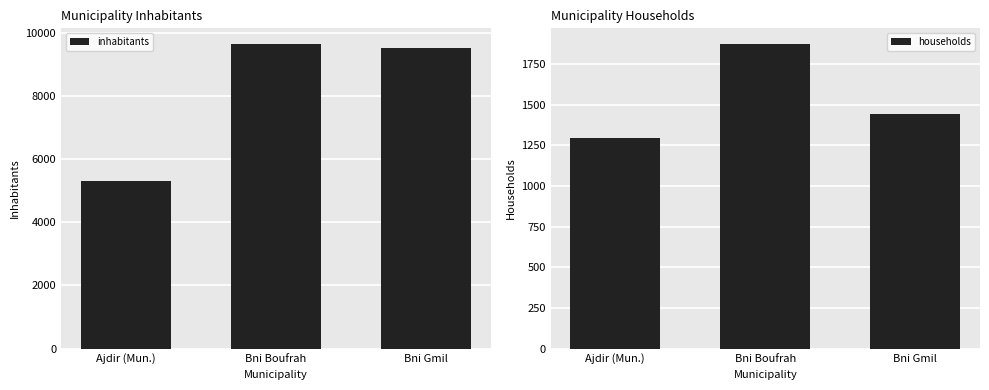

How many values in the inhabitants series exceed 9505?

1